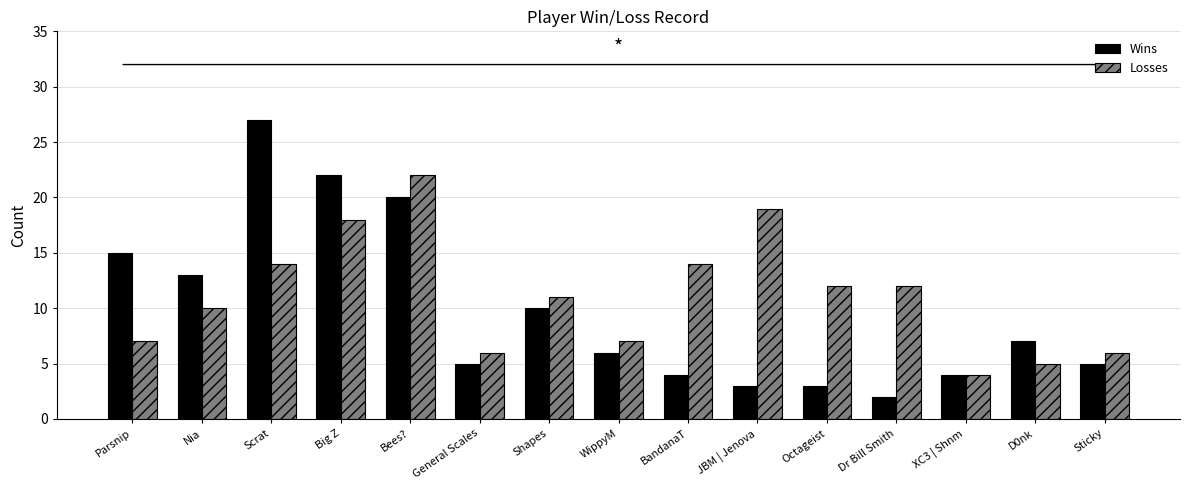

How many series are shown in this chart?

2